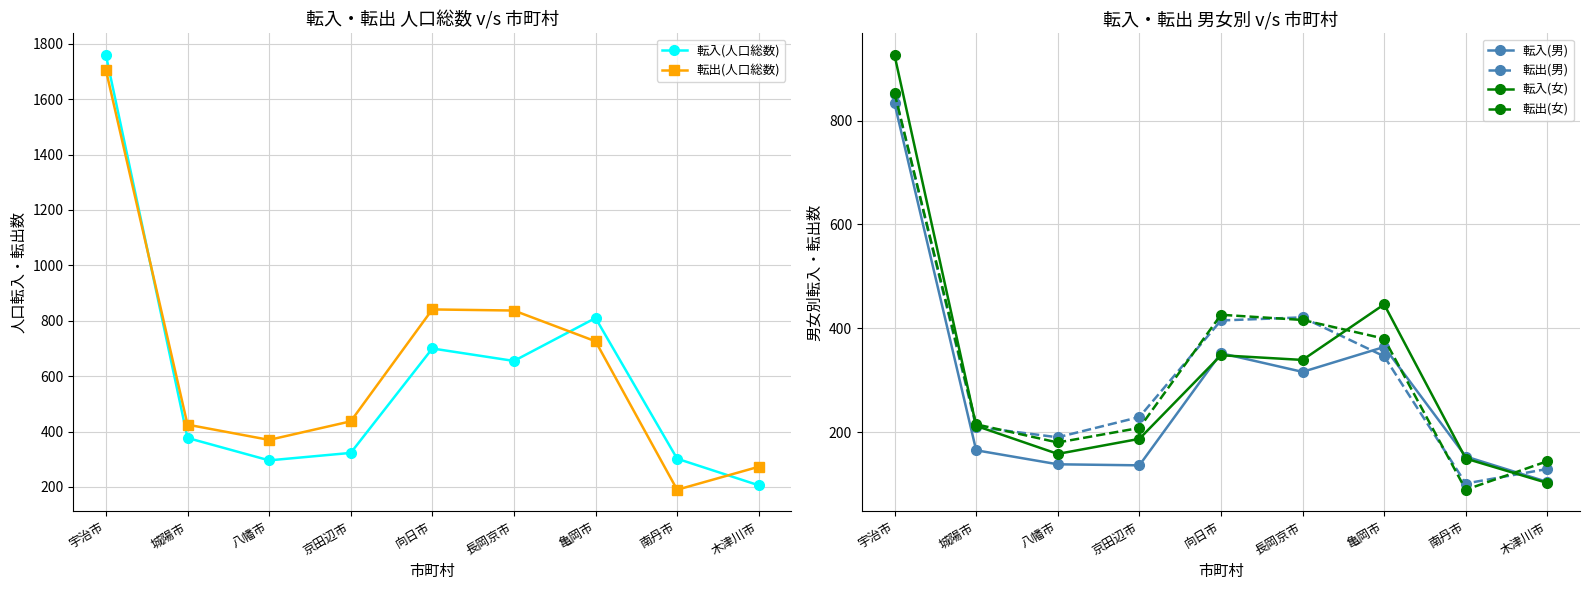

What is the difference between the second highest and second lowest values in the 転出(女) series?

282